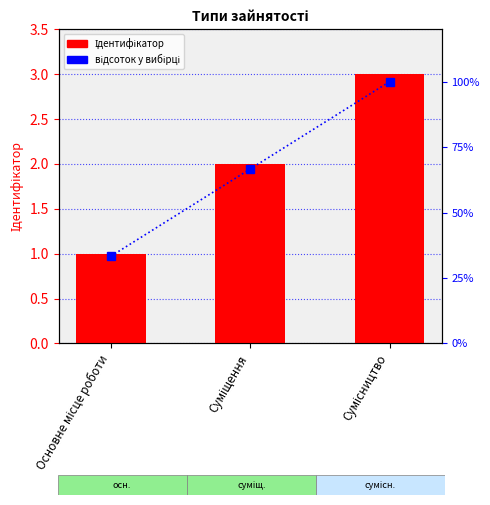

What is the label of the 1st bar from the left?

Основне місце роботи